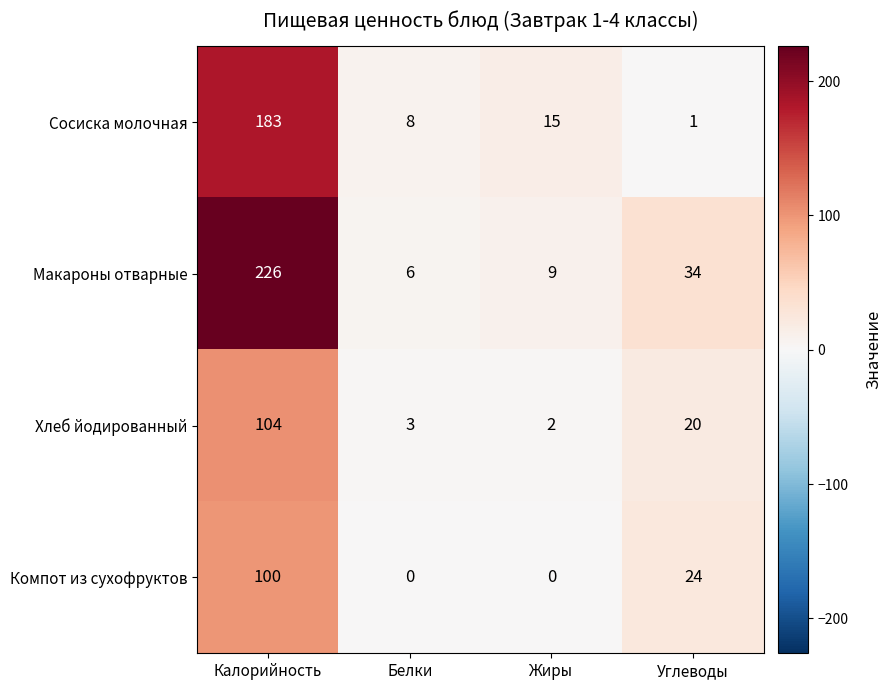

Reading left to right, transcribe all the data shown in this chart.

Сосиска молочная: 183	8	15	1
Макароны отварные: 226	6	9	34
Хлеб йодированный: 104	3	2	20
Компот из сухофруктов: 100	0	0	24